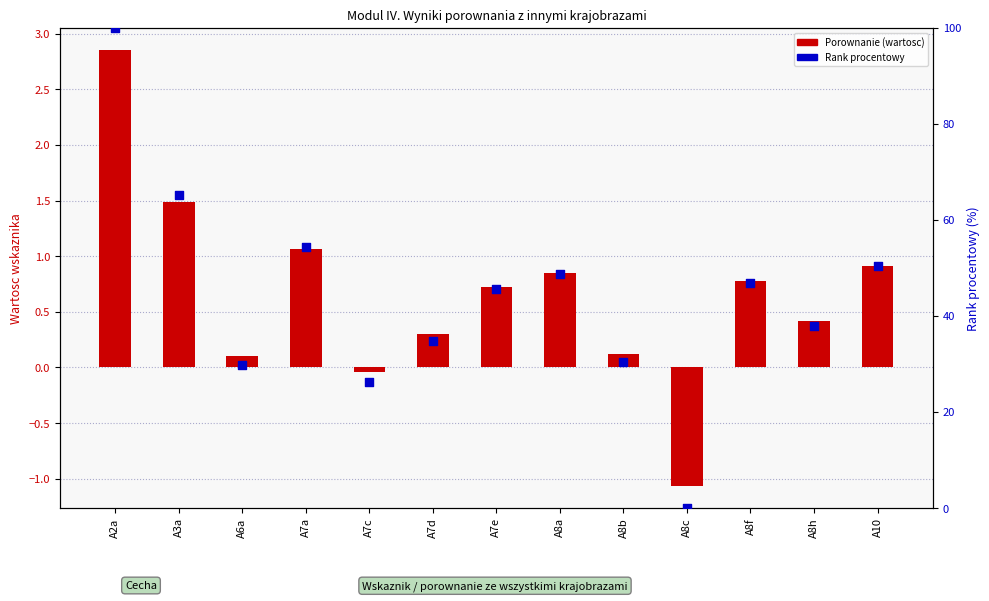

Is the value of Porownanie at A10 greater than the value of Rank procentowy at A8a?

No